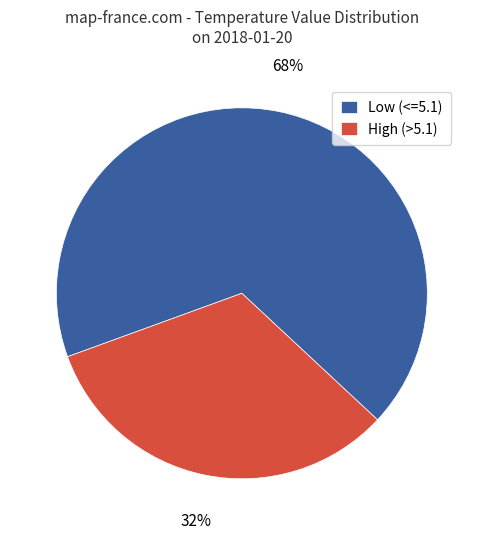

Is there a majority slice in this chart?

Yes